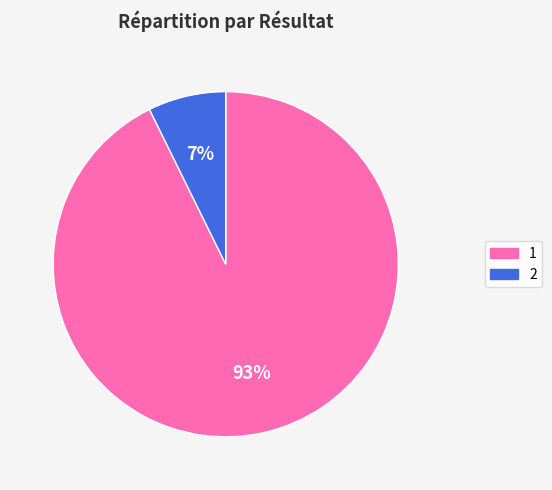

What is the smallest slice in the pie chart?

2